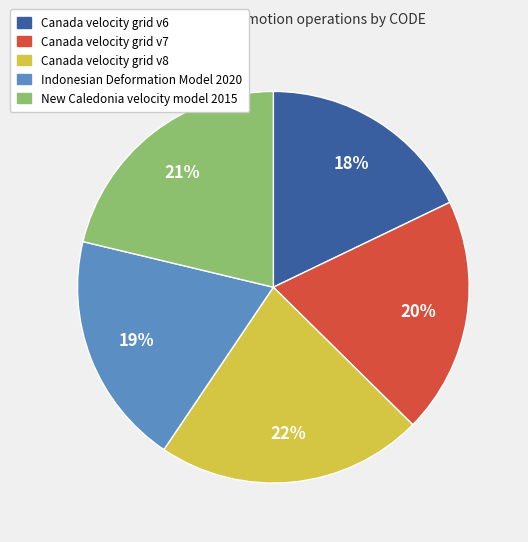

Between Indonesian Deformation Model 2020 and Canada velocity grid v6, which is larger?

Indonesian Deformation Model 2020